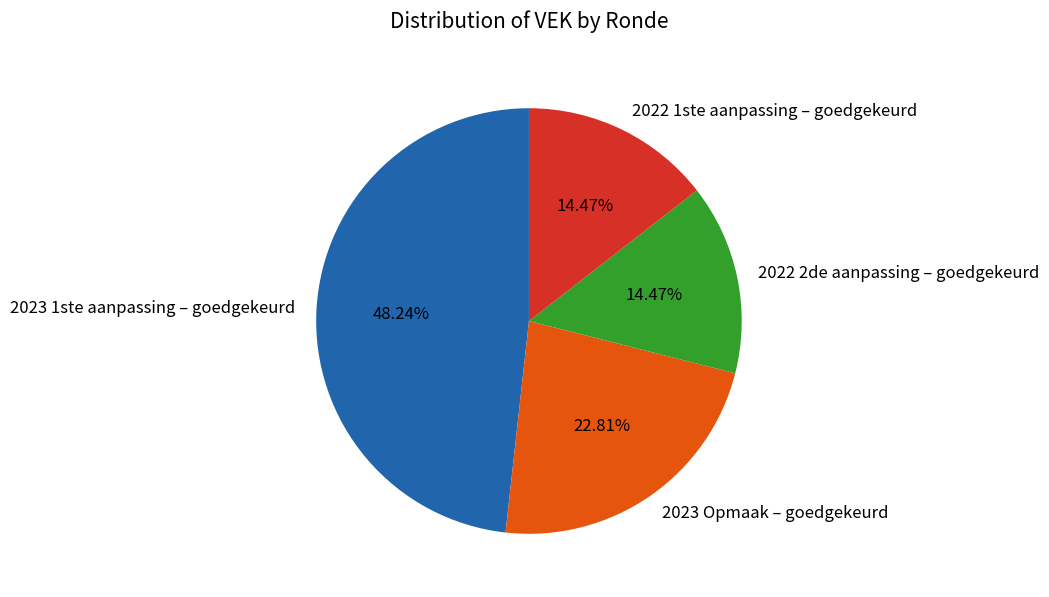

Is the sum of 2022 1ste aanpassing – goedgekeurd and 2022 2de aanpassing – goedgekeurd greater than half?

No